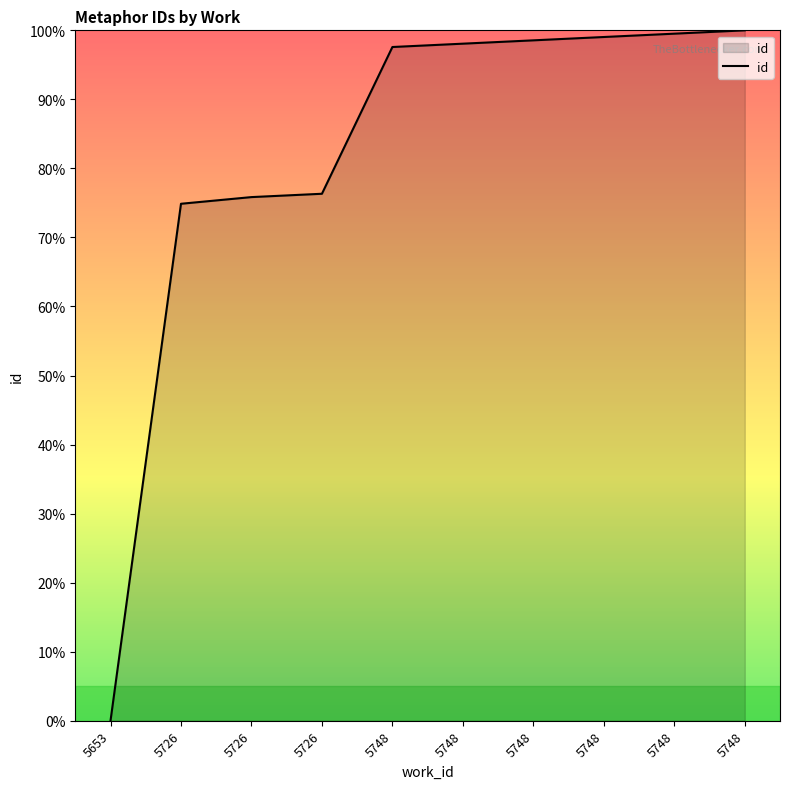

Does the chart have visible grid lines?

No